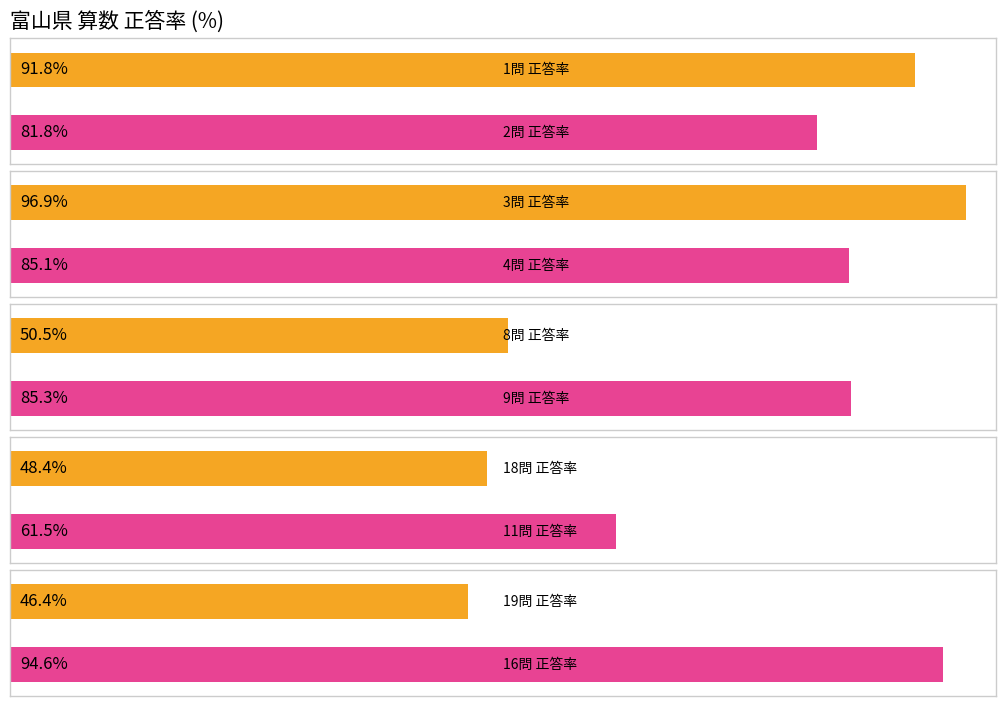

Read the value at 16問.

94.6